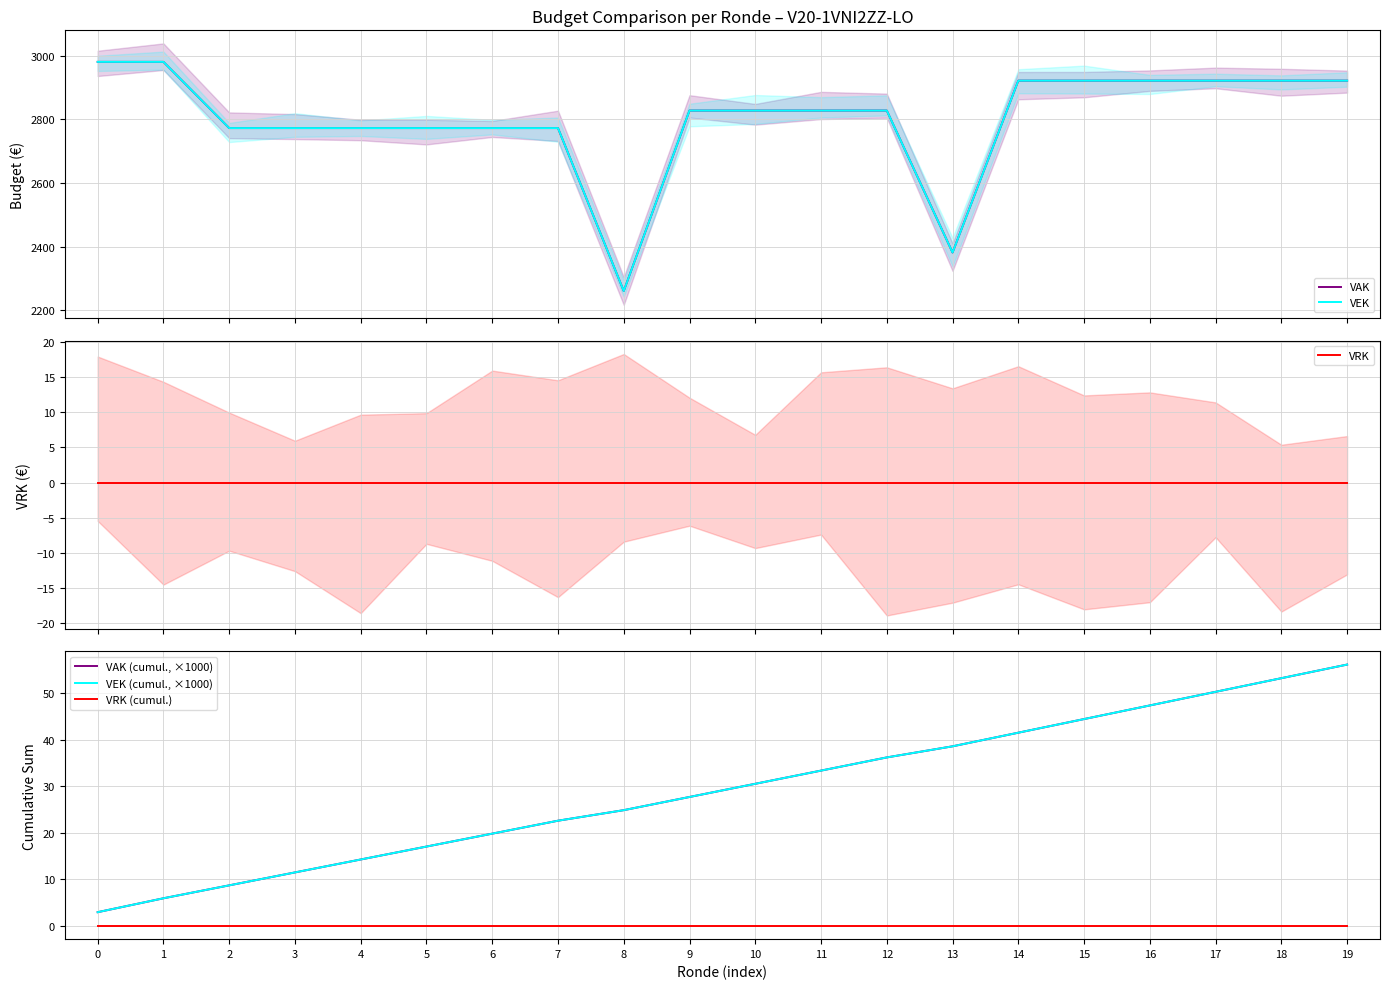

Which series has the largest range (max minus min)?

VAK